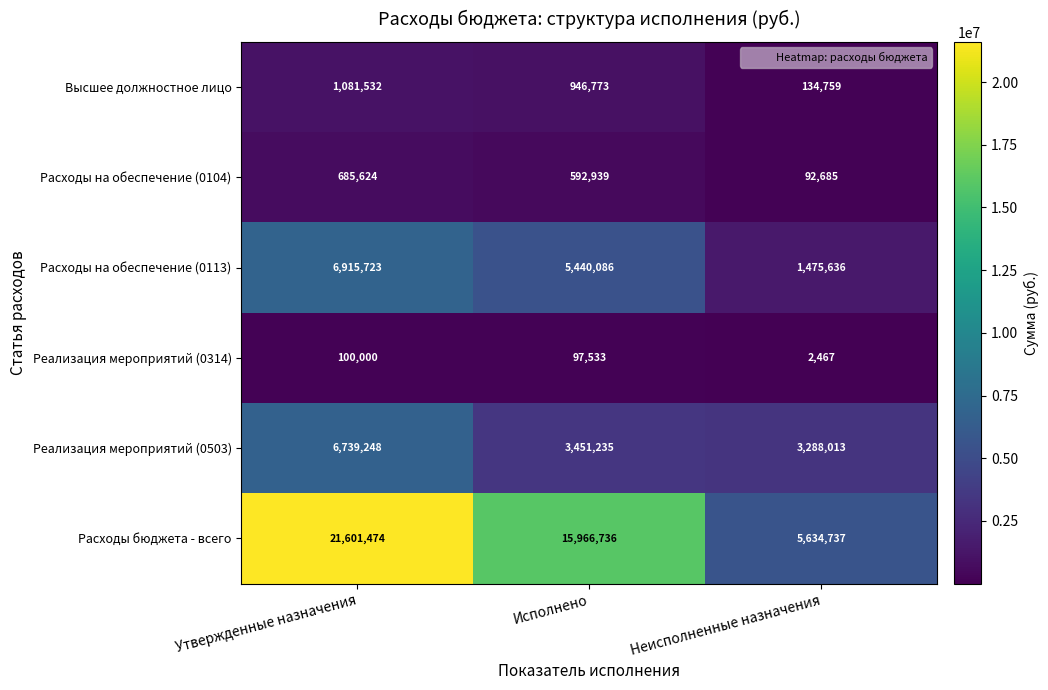

What is the maximum value for Высшее должностное лицо?

1081532